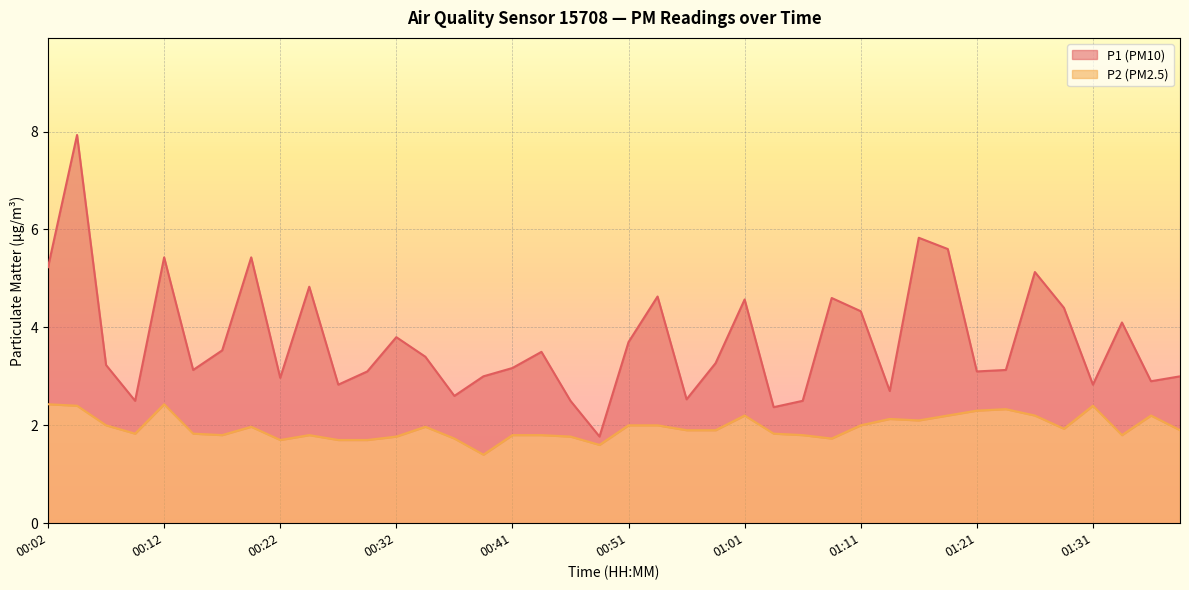

Rank the categories by P2 value from lowest to highest.

00:39, 00:49, 00:22, 00:27, 00:29, 00:36, 01:09, 00:32, 00:46, 00:17, 00:24, 00:41, 00:44, 01:06, 01:34, 00:09, 00:14, 01:04, 00:56, 00:59, 01:39, 01:29, 00:19, 00:34, 00:07, 00:51, 00:54, 01:11, 01:16, 01:14, 01:01, 01:19, 01:26, 01:36, 01:21, 01:24, 00:04, 01:31, 00:02, 00:12